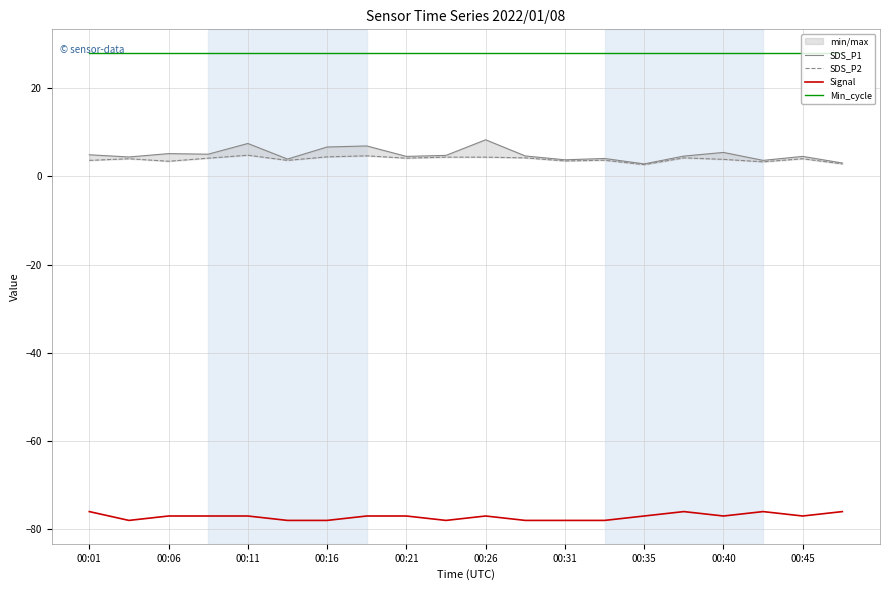

Read the SDS_P1 value at 19.

3.0